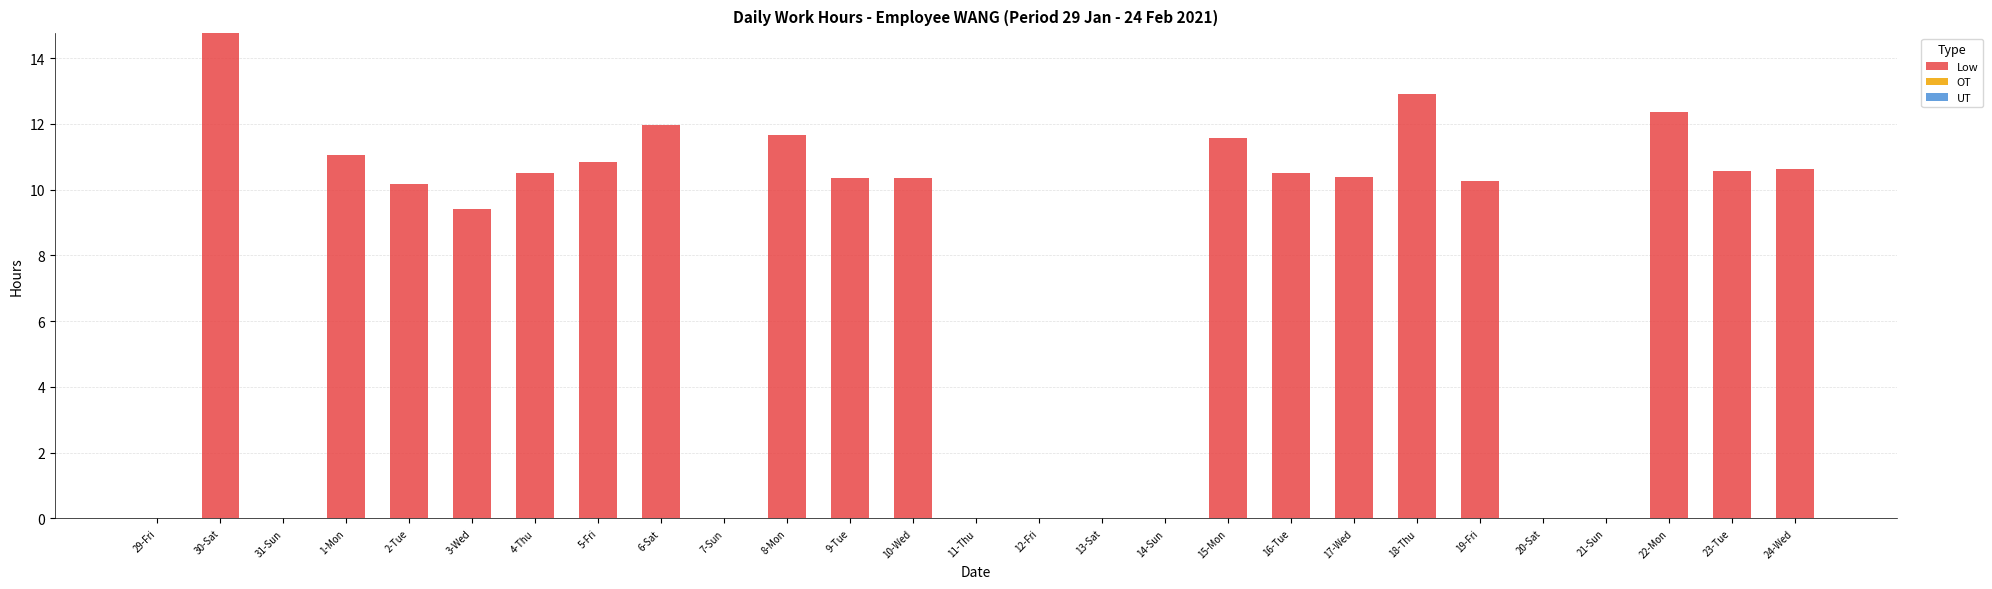

What is the change in value from 7-Sun to 17-Wed?

+10.4